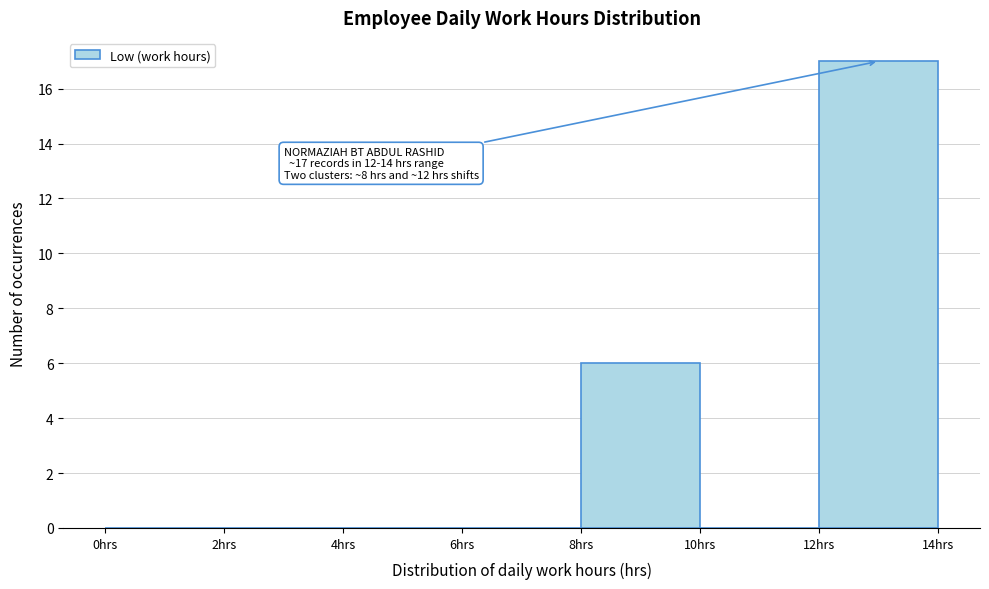

Over which range of the x-axis is the bar tallest?

12 to 14